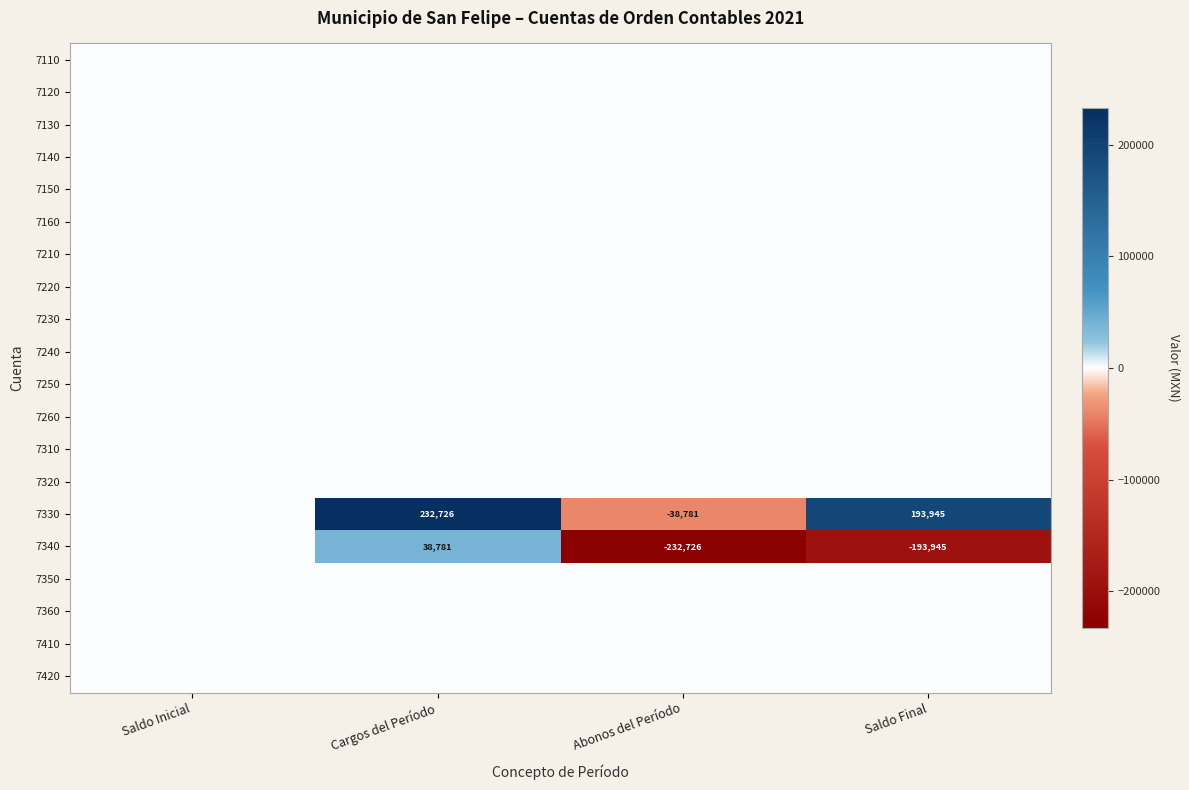

Is it true that 7330 equals 103905 at Saldo Final?

False